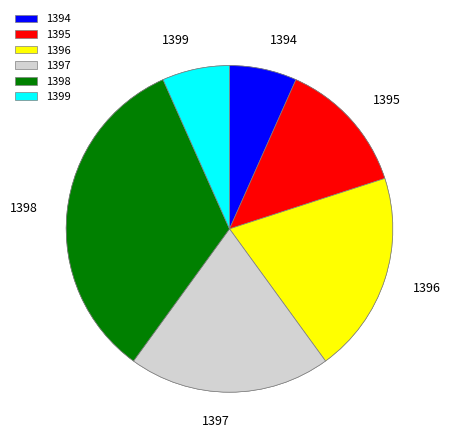

How many slices are in this pie chart?

6